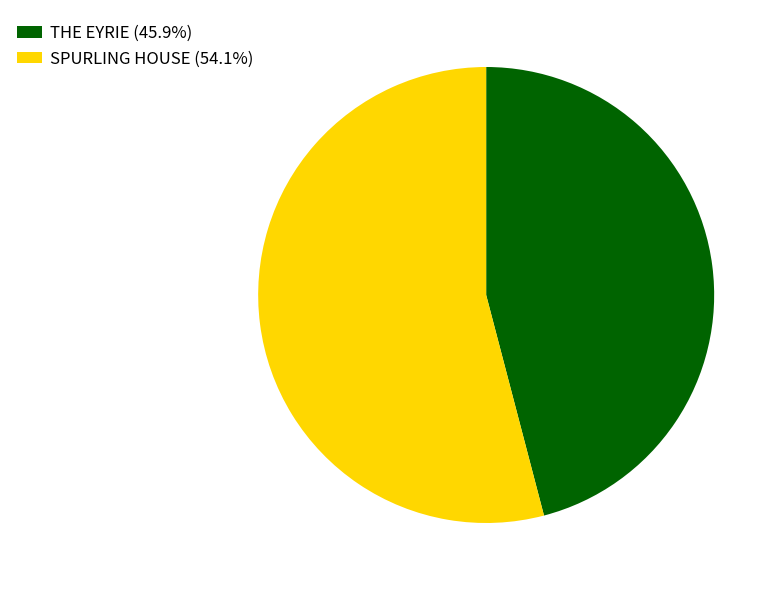

Is there a majority slice in this chart?

Yes